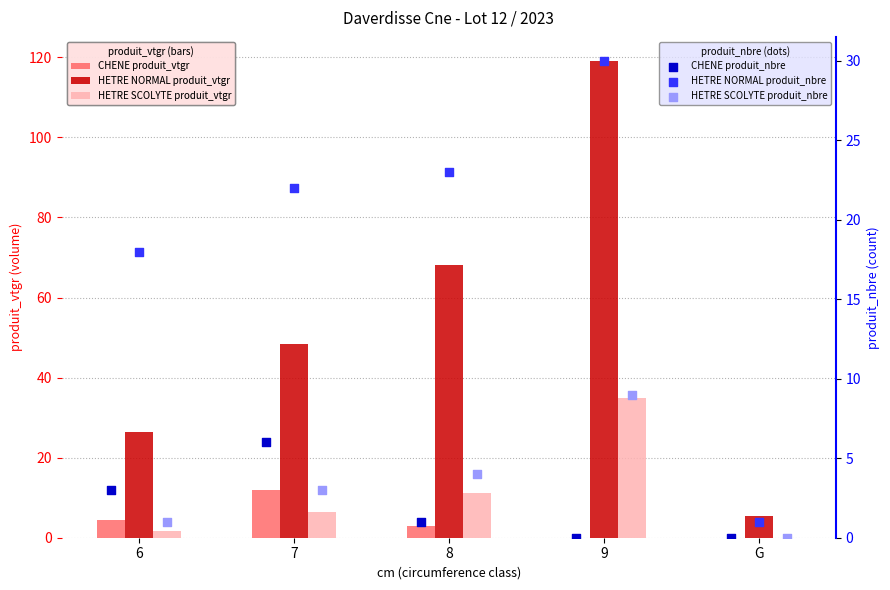

Which series has the largest total across all categories?

HETRE NORMAL produit_vtgr